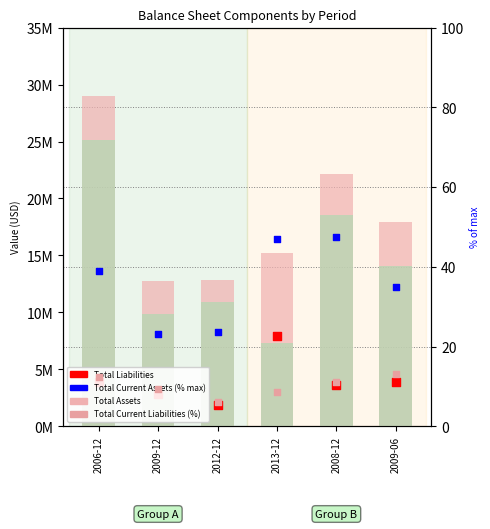

Which series has the largest Y range (max minus min)?

Total Equity